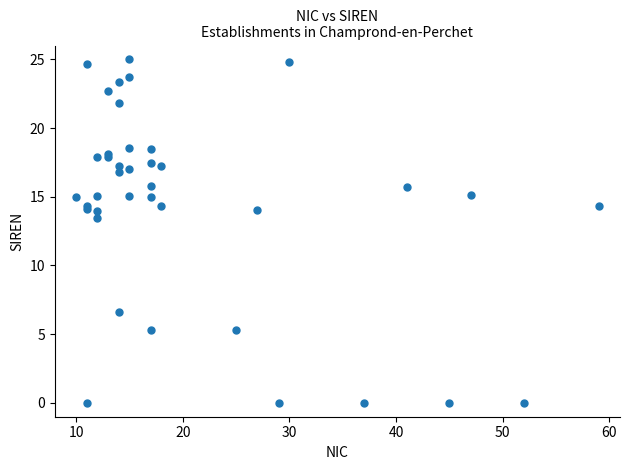

What Y value in the scatter plot is closest to 12?

13.4